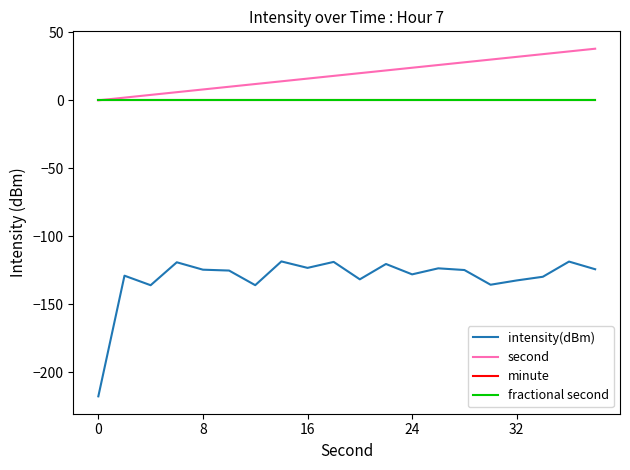

True or false: minute and intensity(dBm) intersect in this chart.

False